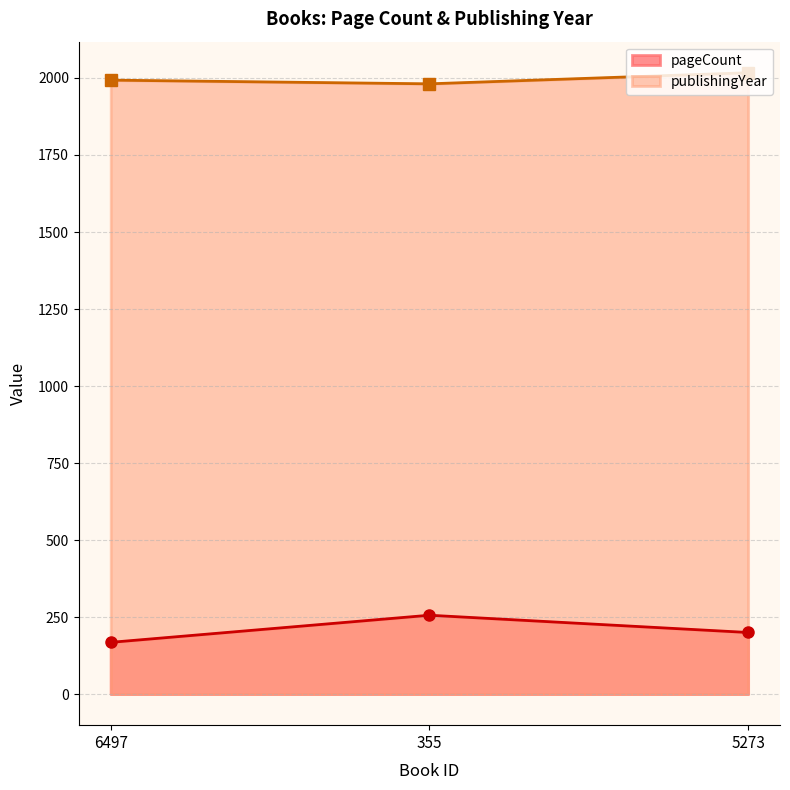

At which category is the sum across all series the highest?

355